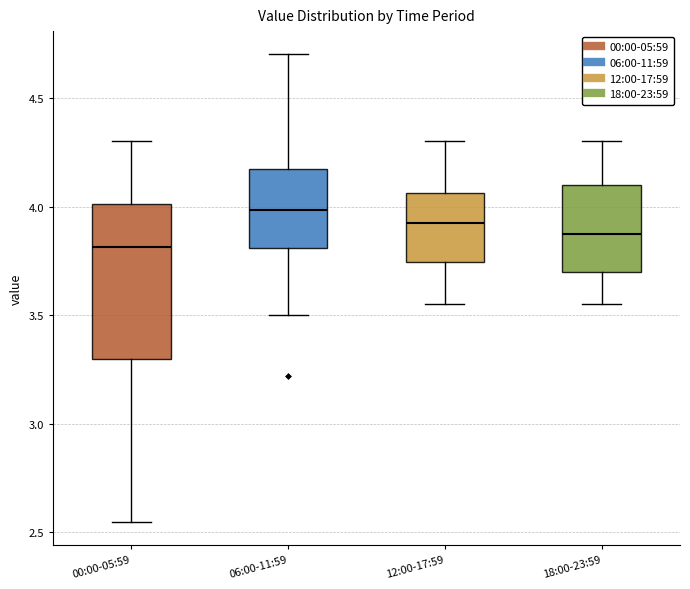

Where does the upper whisker of the box for 06:00-11:59 end on the y-axis? The values are not printed on the chart, so give them approximately, as read against the axis.

4.70